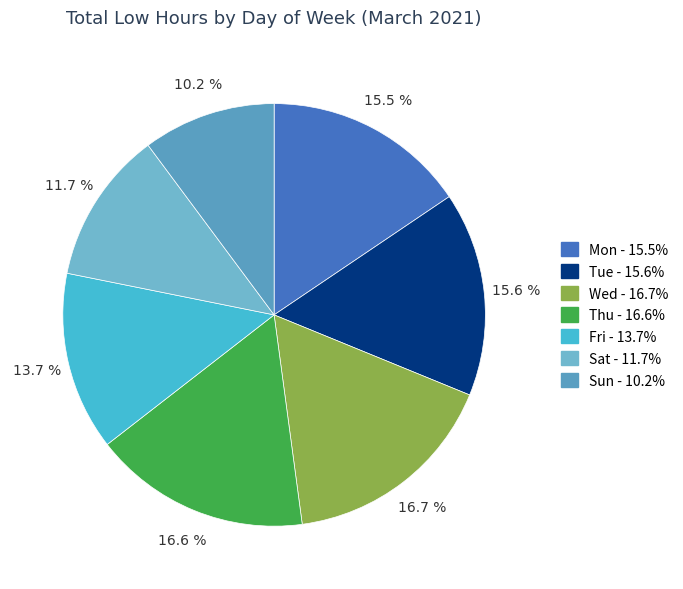

Between Sun and Sat, which is larger?

Sat